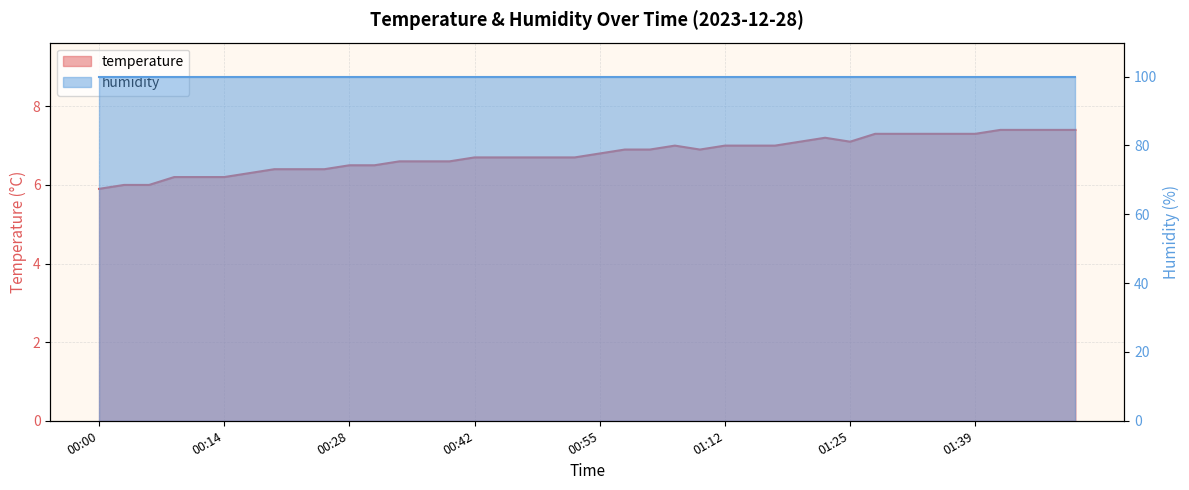

Which category has the lowest value across all series?

00:00